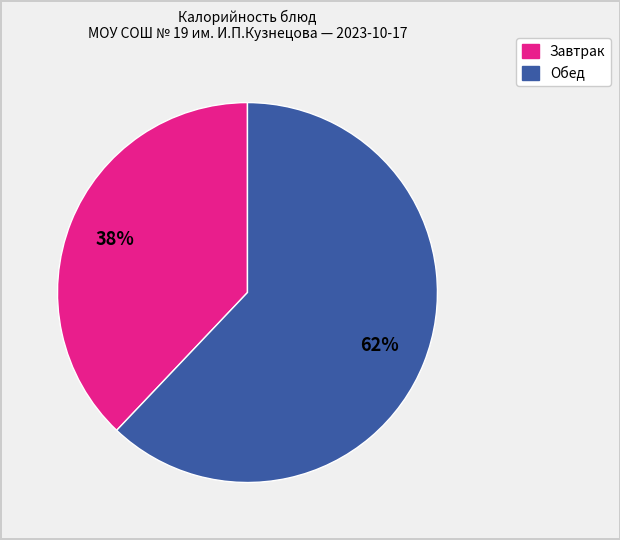

Is there any slice that represents more than half of the pie?

Yes